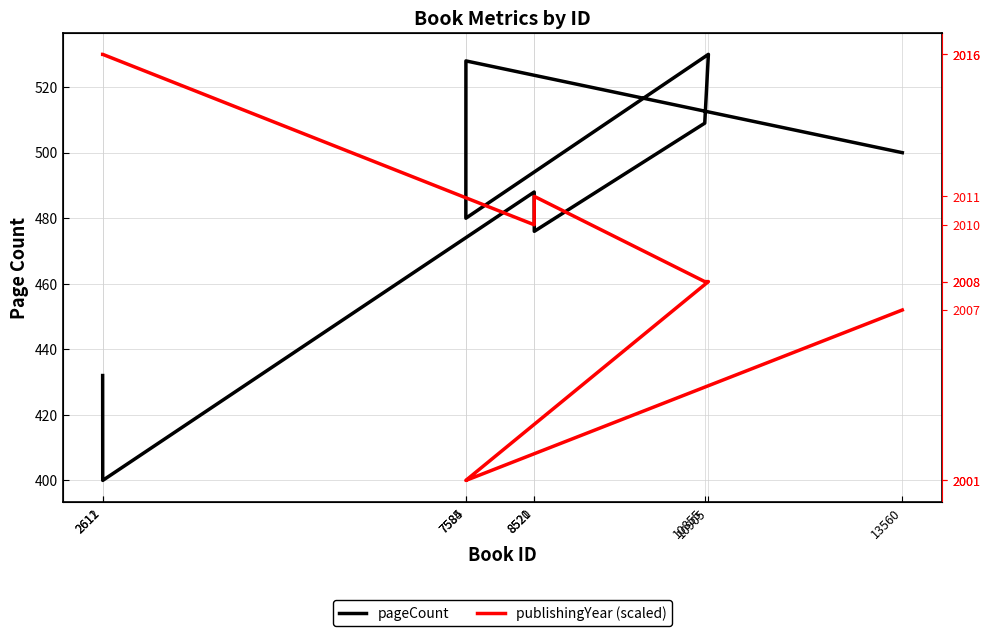

How many intersections are there between publishingYear (scaled) and pageCount?

3